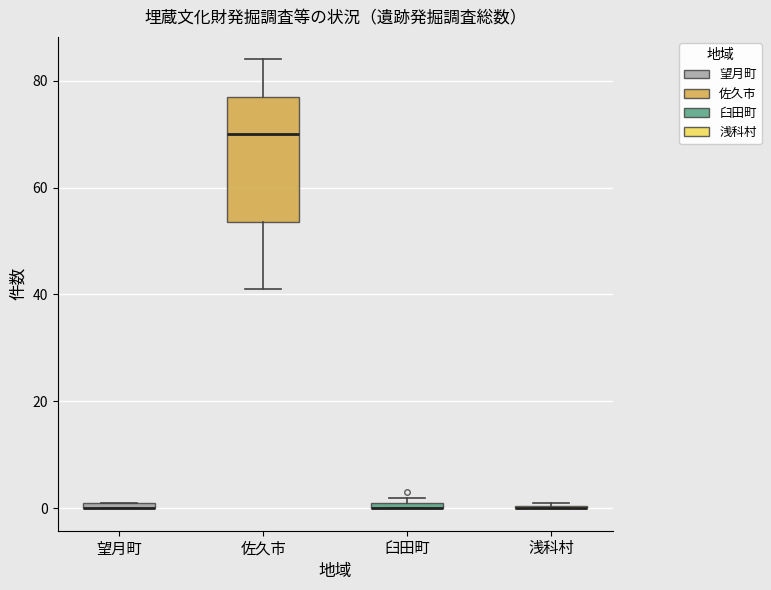

Which box is the tallest, from its lower edge to its upper edge?

佐久市